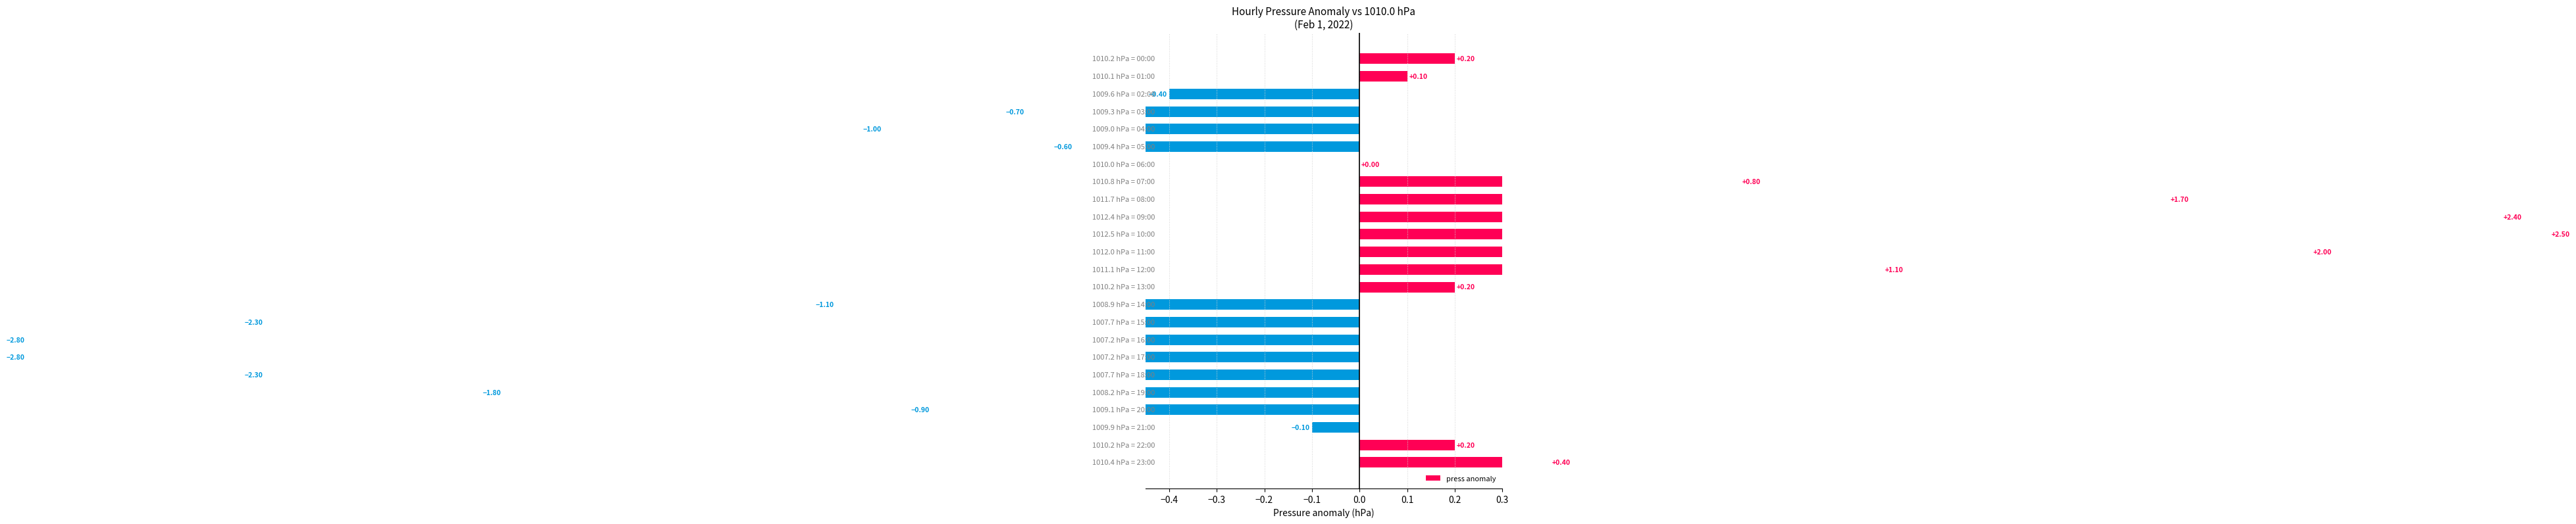

What is the change in value from 17 to 19?

+1.0